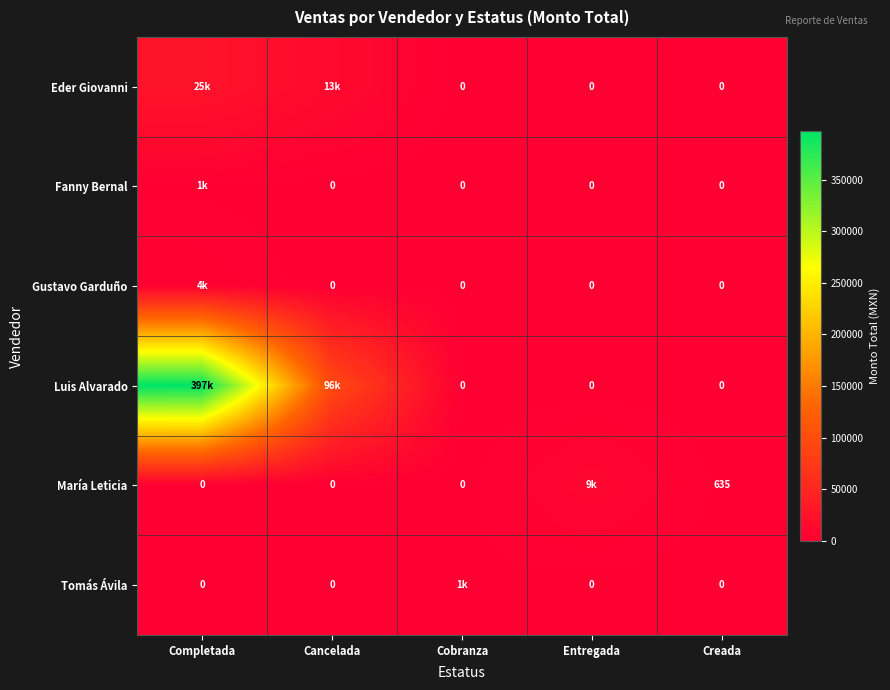

How many positive values does the Fanny Bernal series have?

1